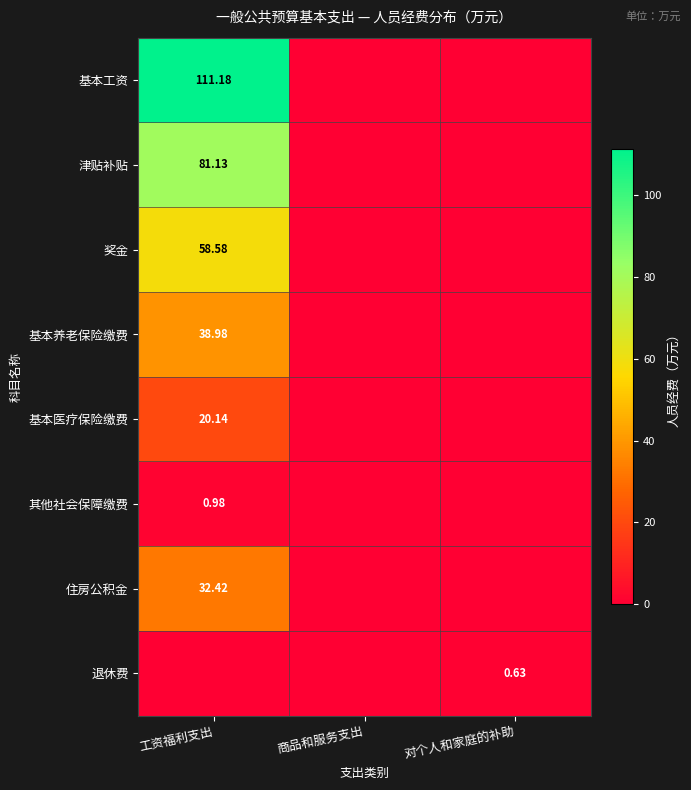

Is the value of 奖金 at 工资福利支出 greater than the value of 基本医疗保险缴费 at 工资福利支出?

Yes